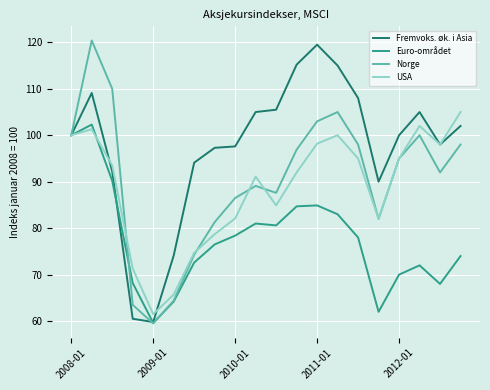

Which series has the largest total across all categories?

Fremvoks. øk. i Asia